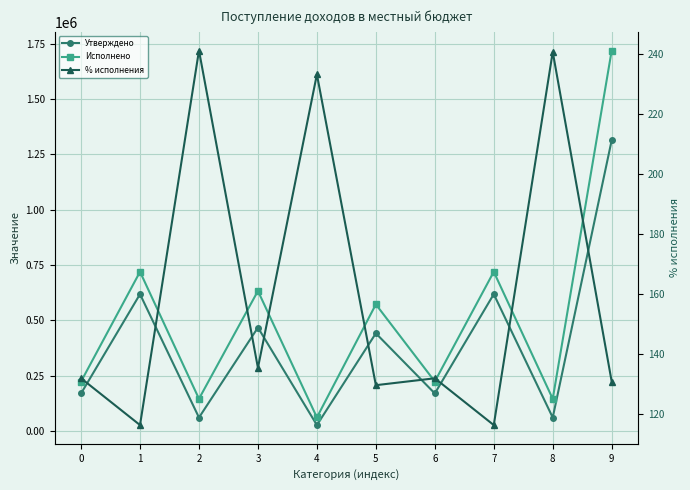

Is it true that Исполнено equals 983245.1 at 3?

False